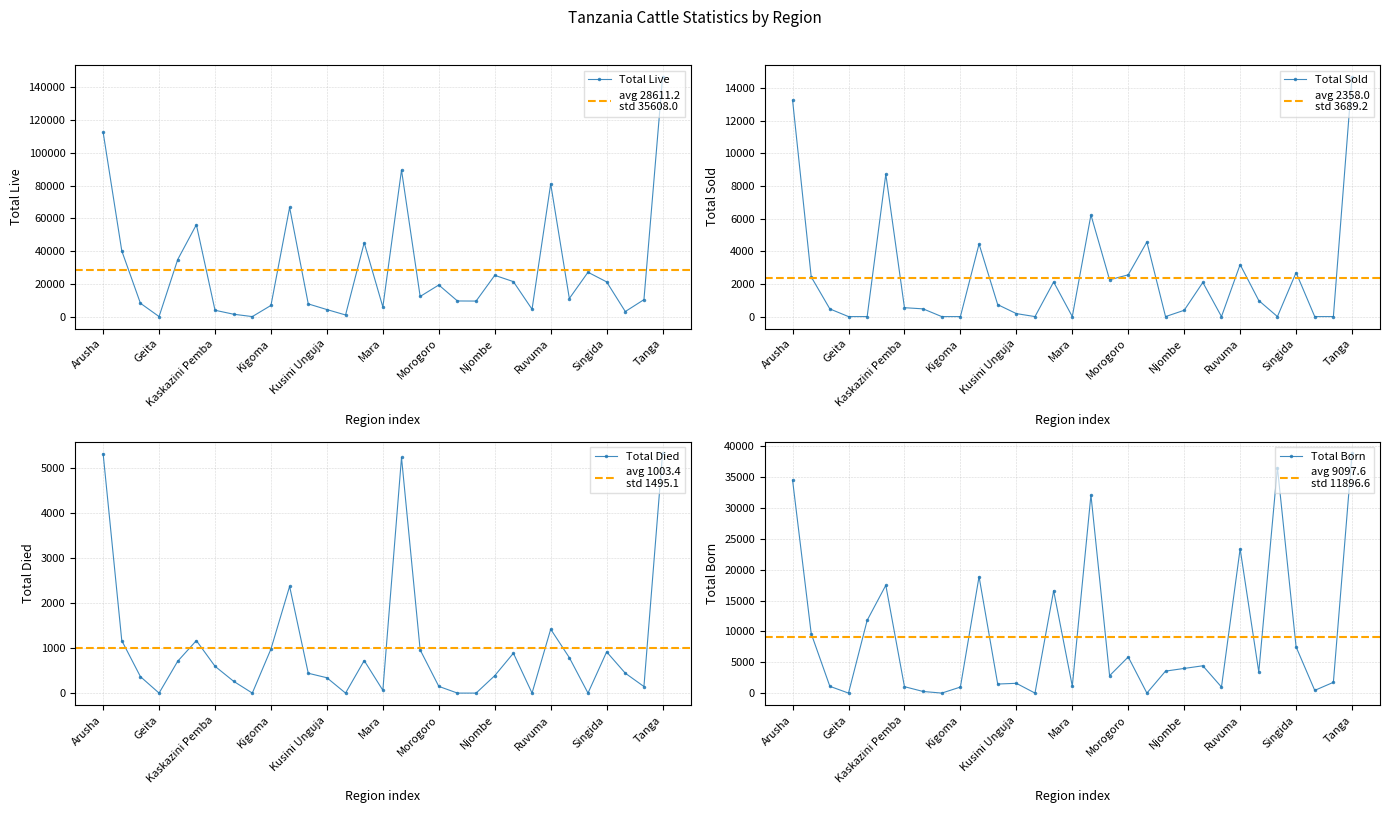

What is the difference between the maximum and minimum values in the Total Sold series?

14690.7